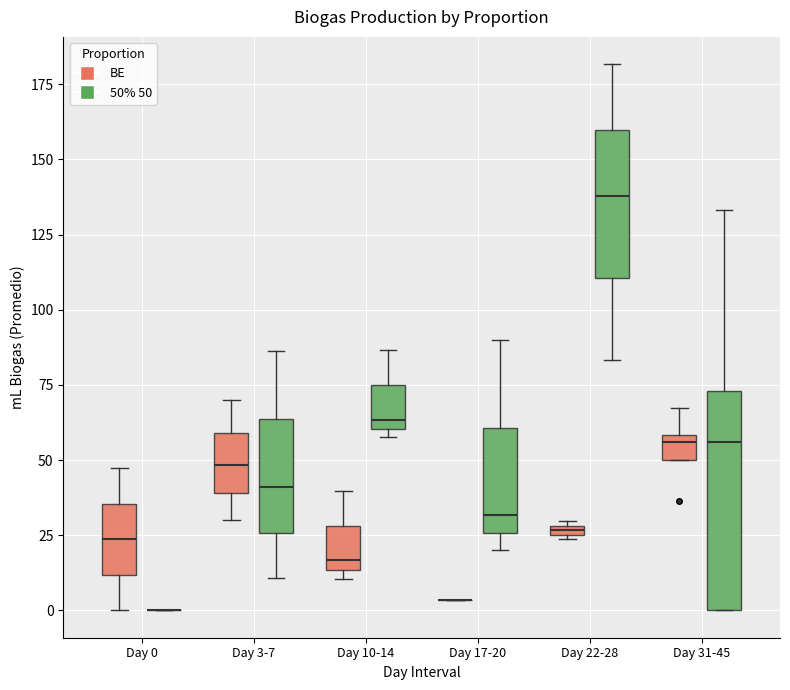

Which box is the tallest, from its lower edge to its upper edge?

Day 31-45 (50% 50)